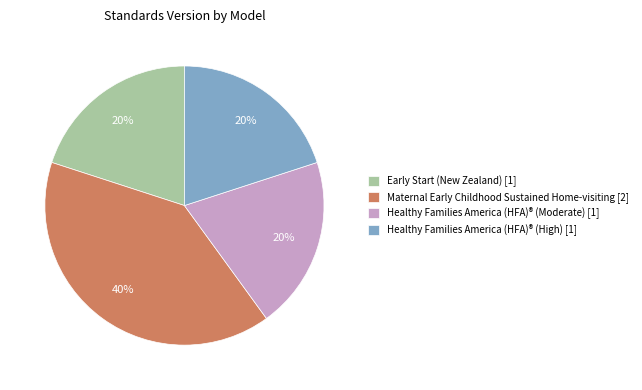

Is there a majority slice in this chart?

No